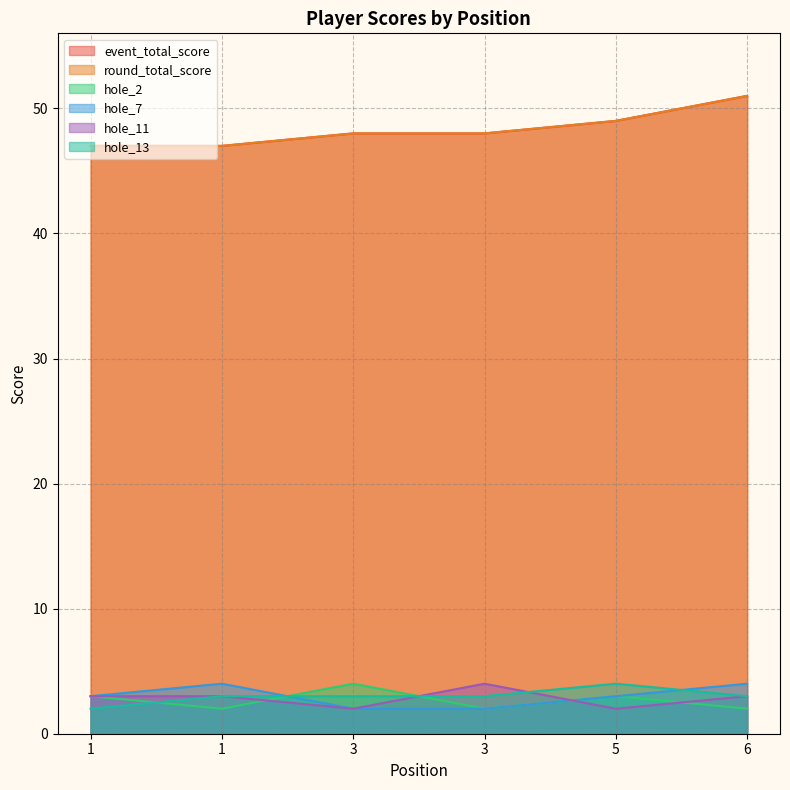

What is the sum of all hole_13 values?

18